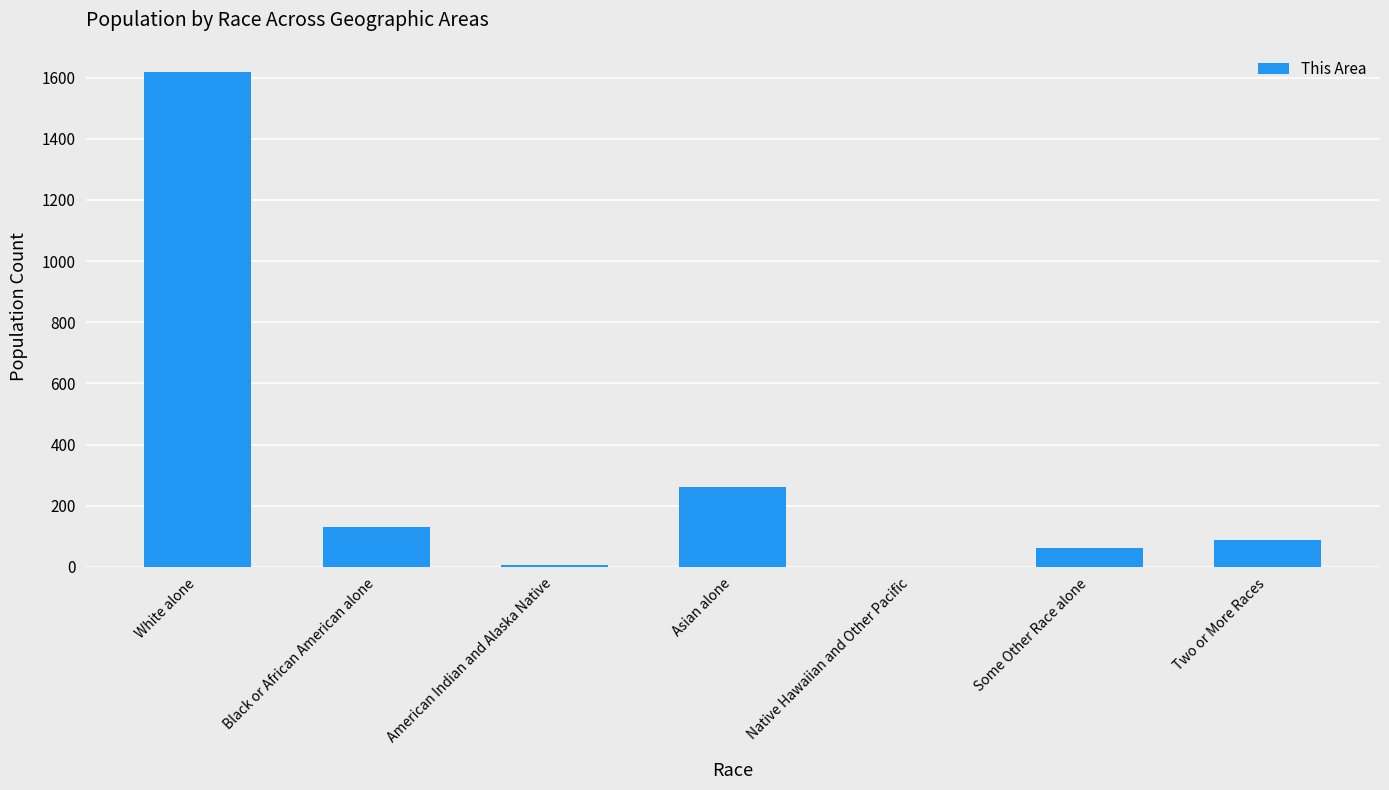

The value at Native Hawaiian and Other Pacific is -954. True or false?

False